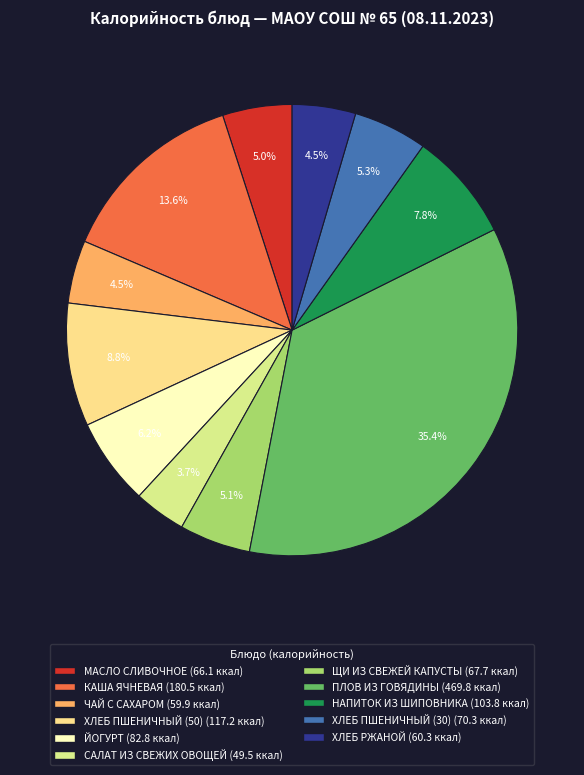

How many slices are in this pie chart?

11